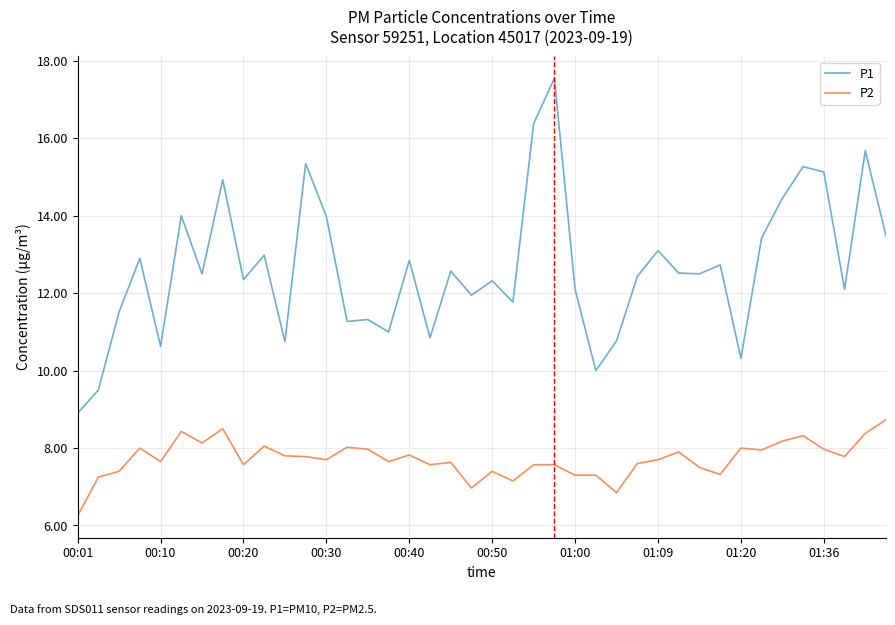

Rank the series by their average value, from lowest to highest.

P2, P1